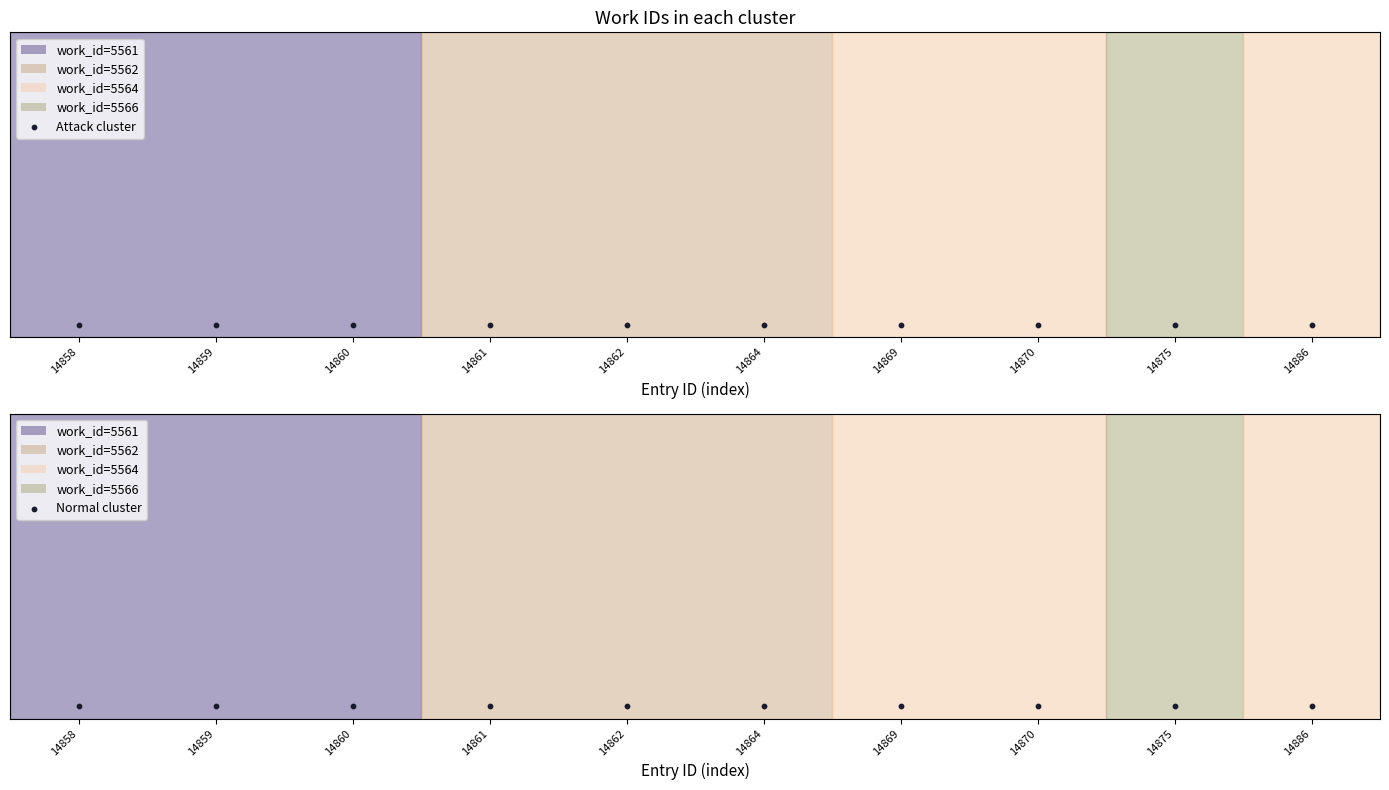

What is the ratio of the value at 14886 to the value at 14861?

1.0